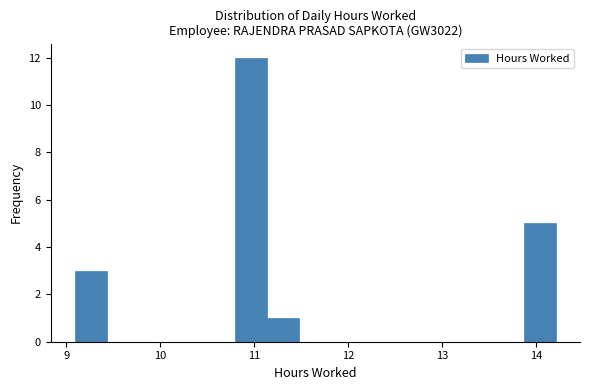

Around what value on the x-axis is the tallest bar? Give the approximate position of its centre, as read against the axis.

11.0